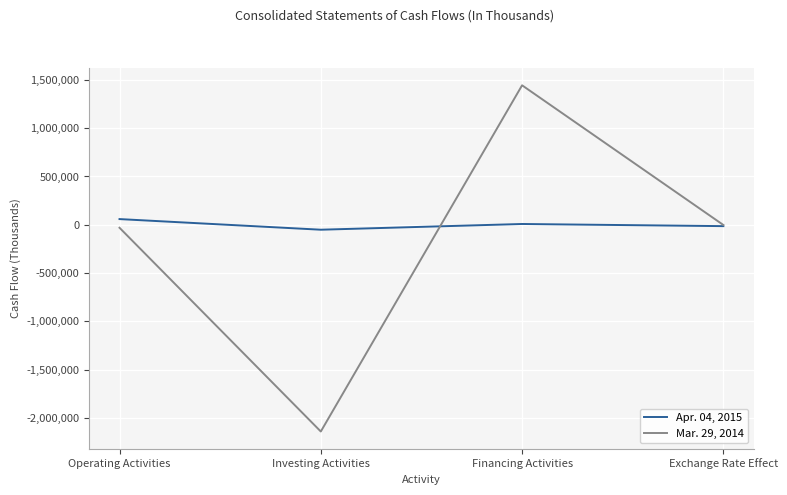

What is the lowest value of the Apr. 04, 2015 series?

-50716